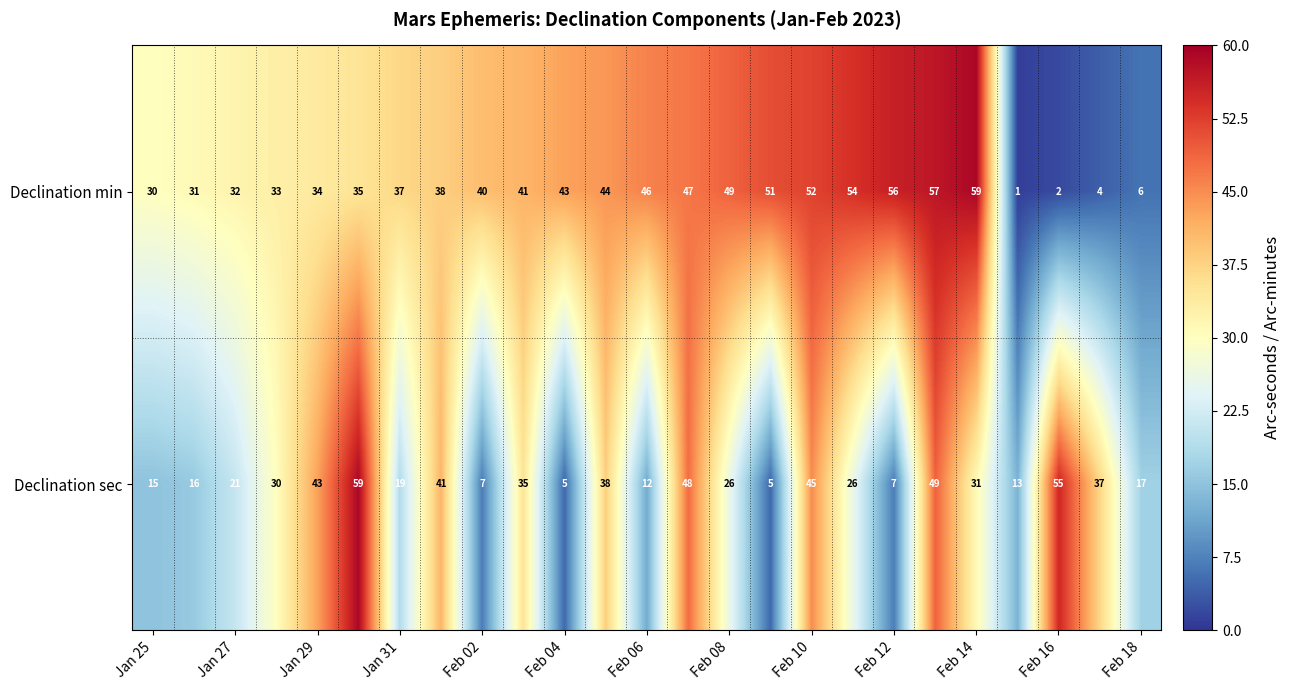

What is the sum of all Declination min values?

922